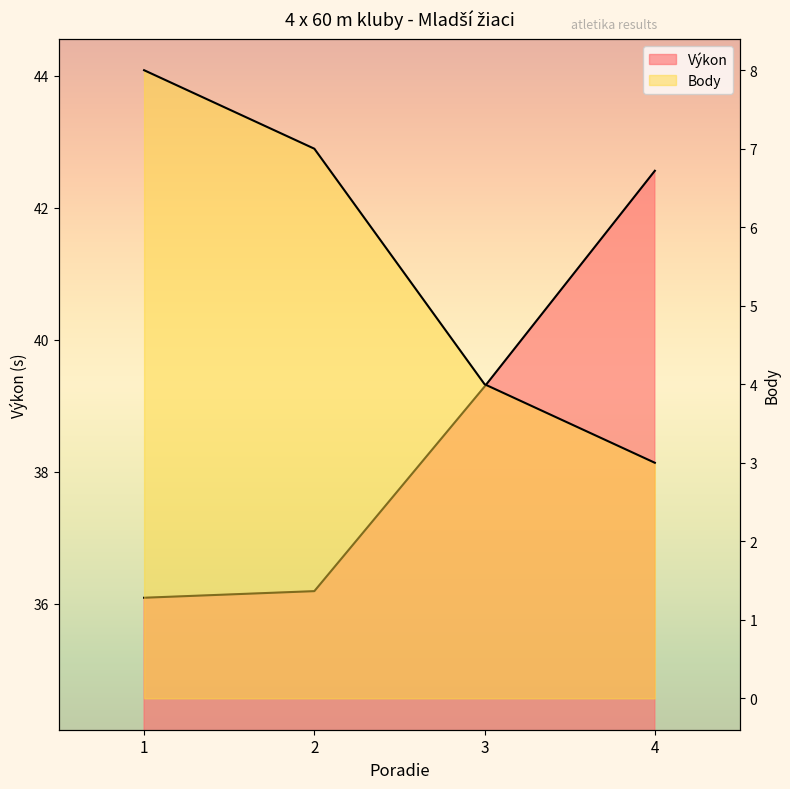

At which label does Body first exceed 7?

1